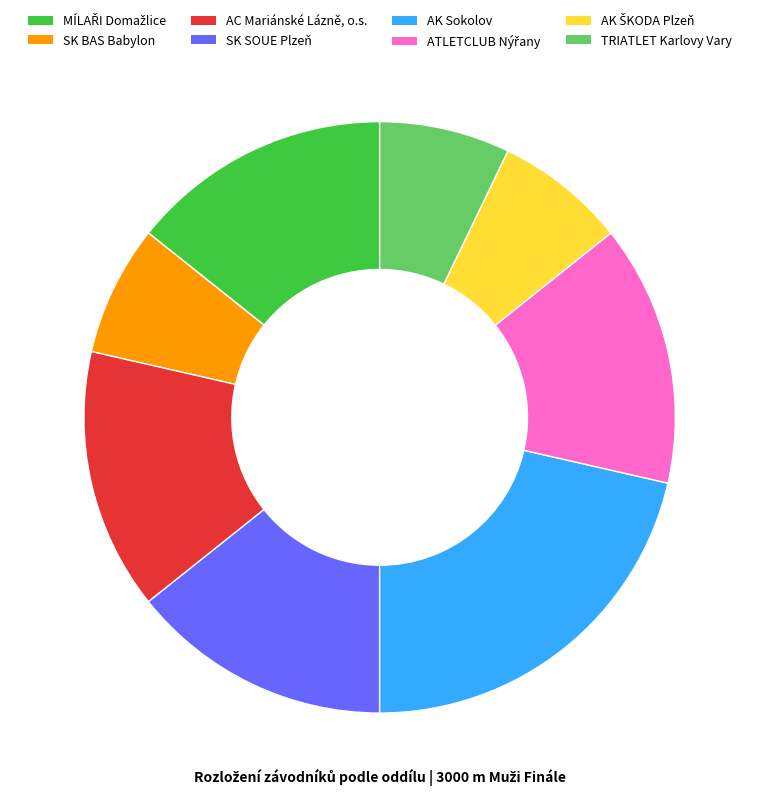

The SK BAS Babylon slice represents 1% of the pie. True or false?

False